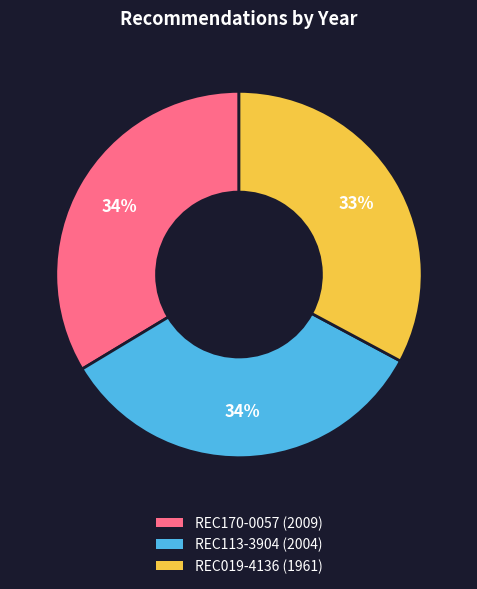

Does any single category account for the majority?

No